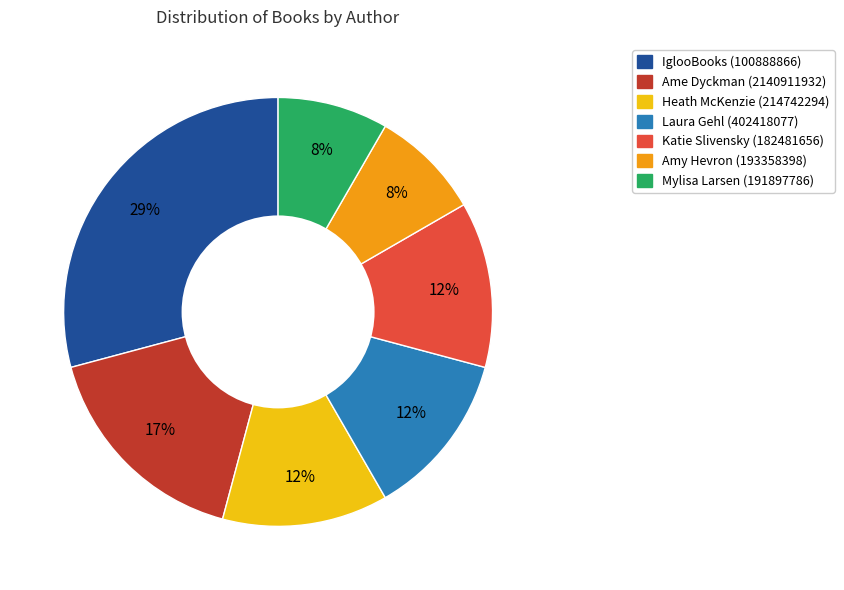

How many segments does this pie chart have?

7